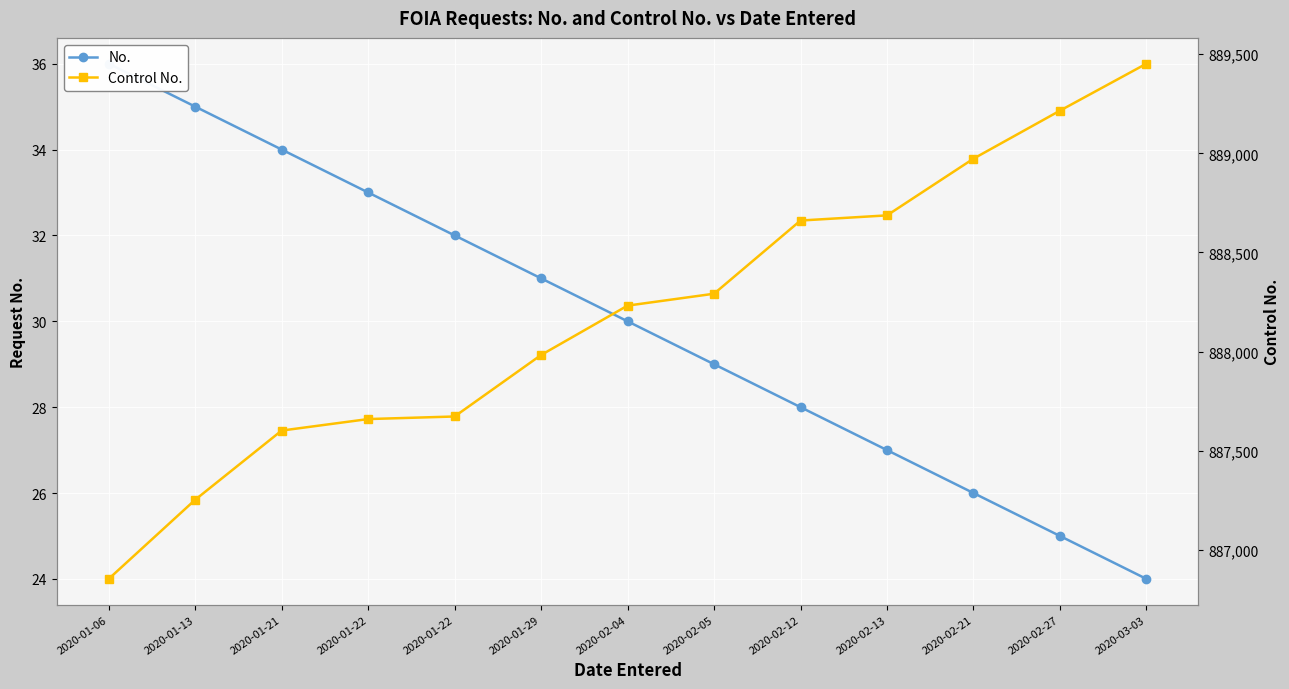

Rank the series at 2020-02-21 from lowest to highest value.

No., Control No.